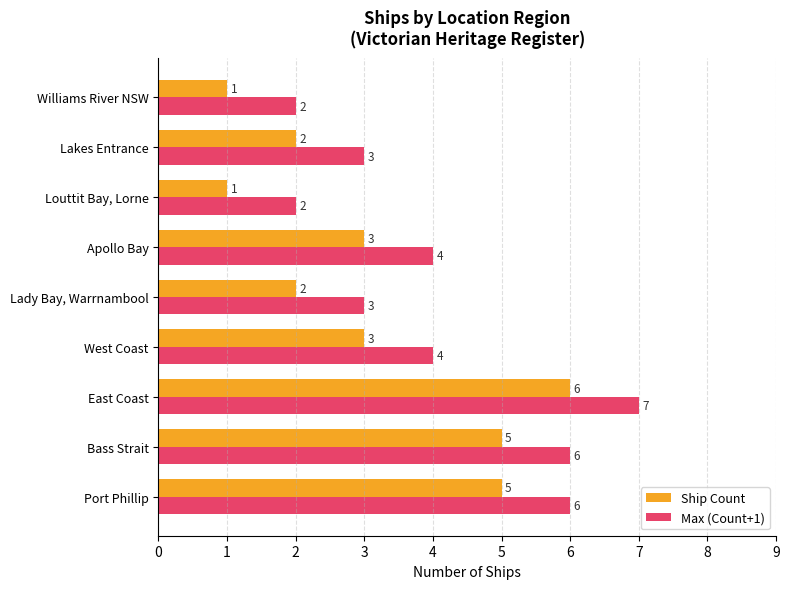

What is the sum of all Ship Count values?

28